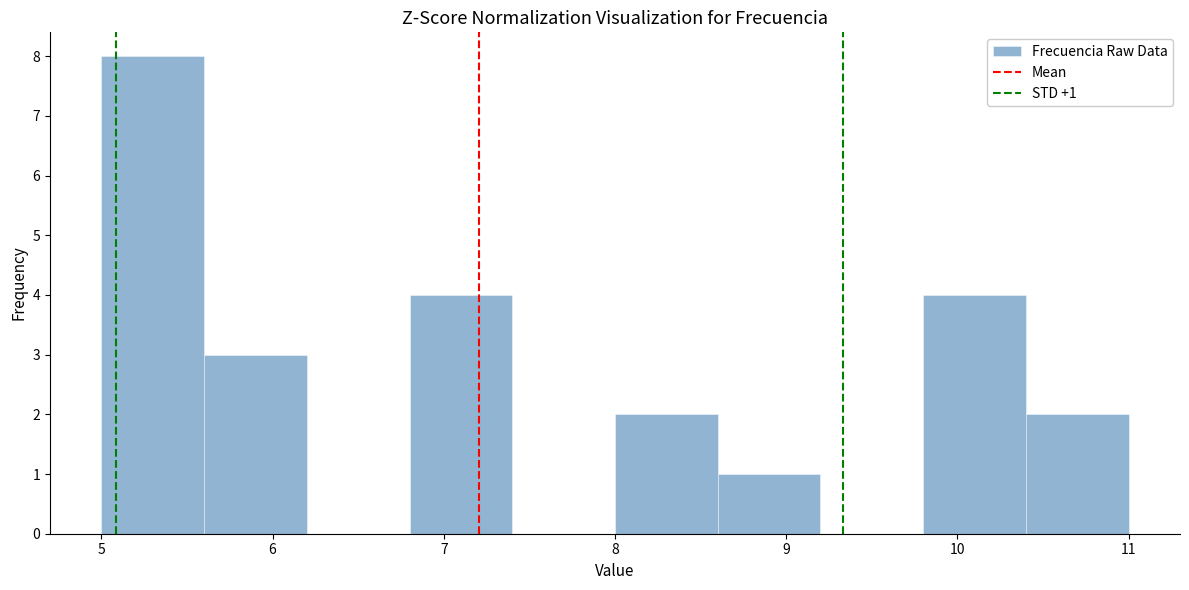

Which range on the x-axis has the tallest bar?

5.0 to 5.6